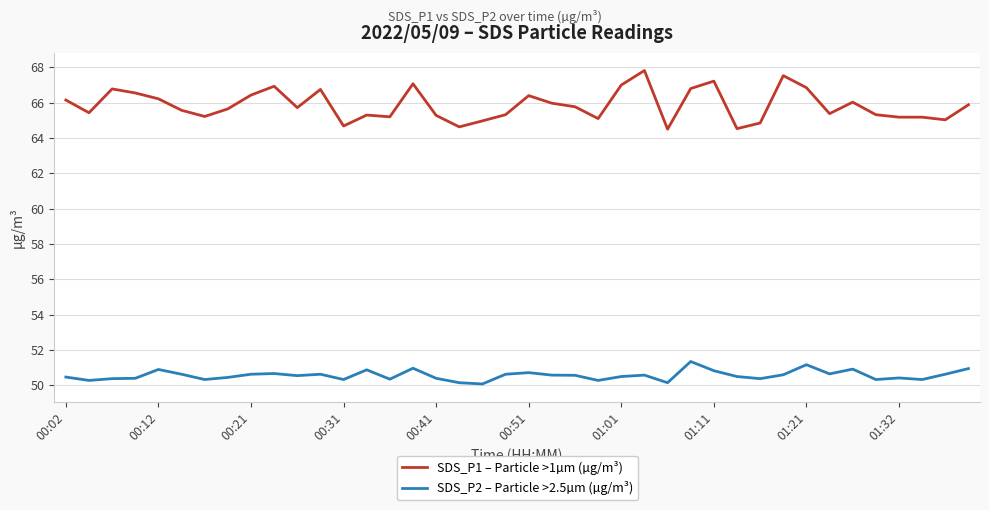

What is the highest value of the SDS_P1 – Particle >1µm (µg/m³) series?

67.8